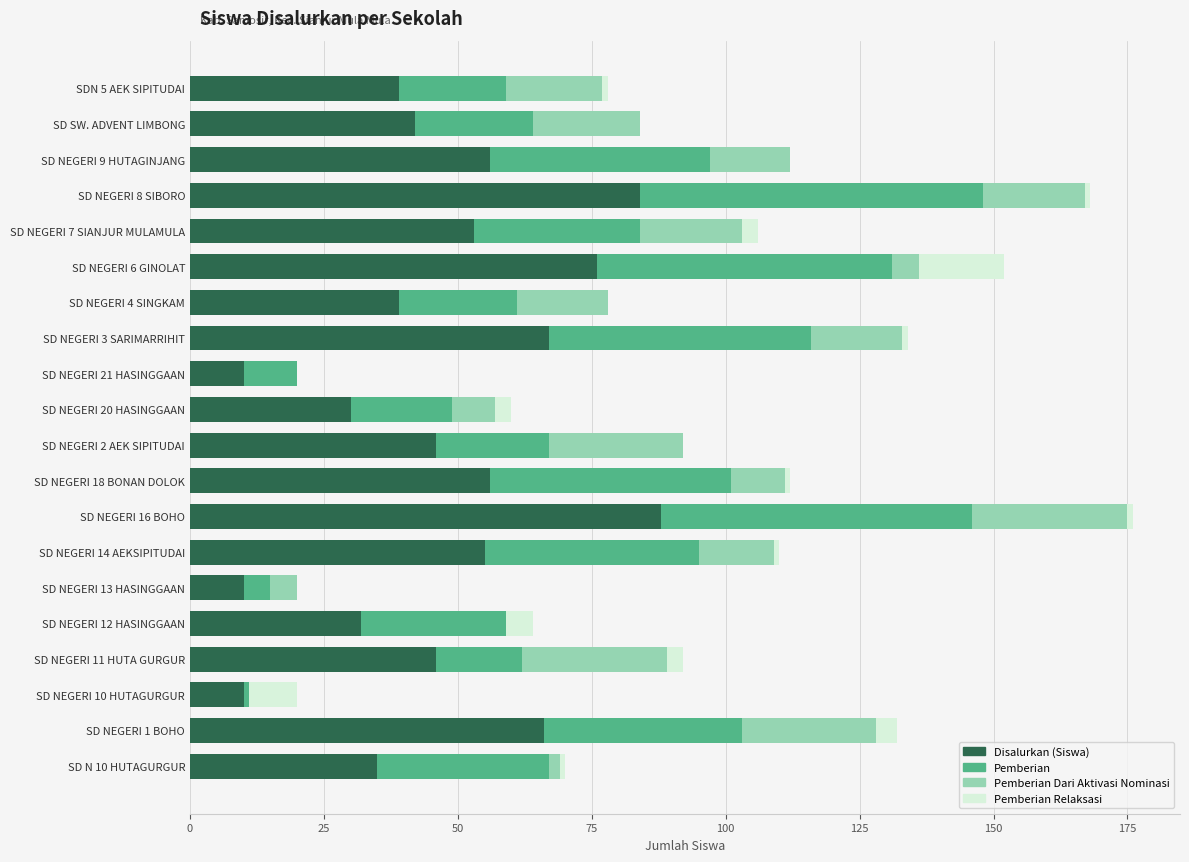

True or false: Disalurkan (Siswa) has a value of 140 at SD NEGERI 16 BOHO.

False